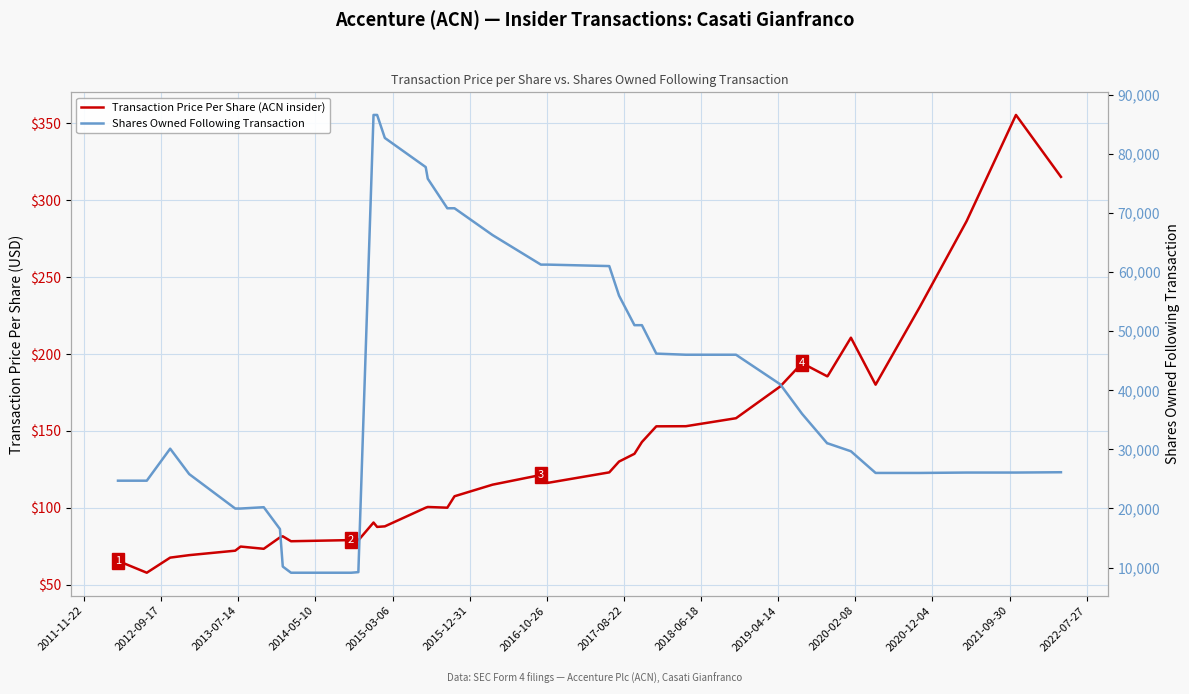

What is the average value of the Shares Owned Following Transaction series?

41432.4